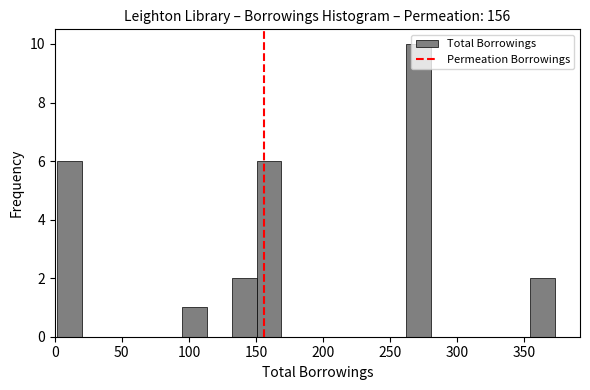

Around what value on the x-axis is the tallest bar? Give the approximate position of its centre, as read against the axis.

270